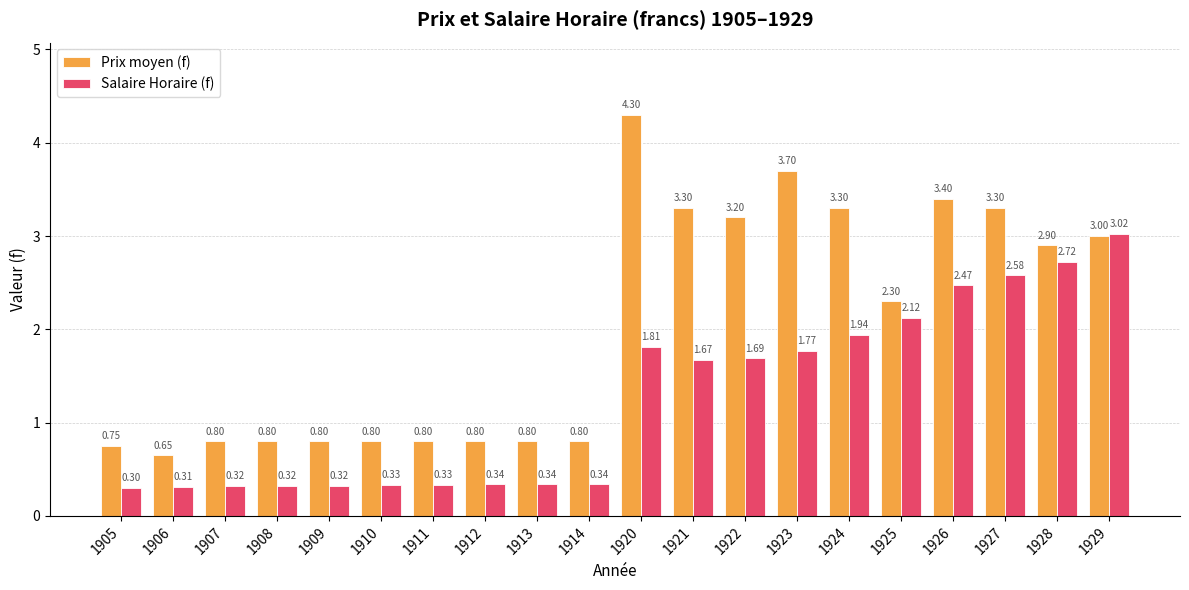

At which category is the sum across all series the highest?

1920